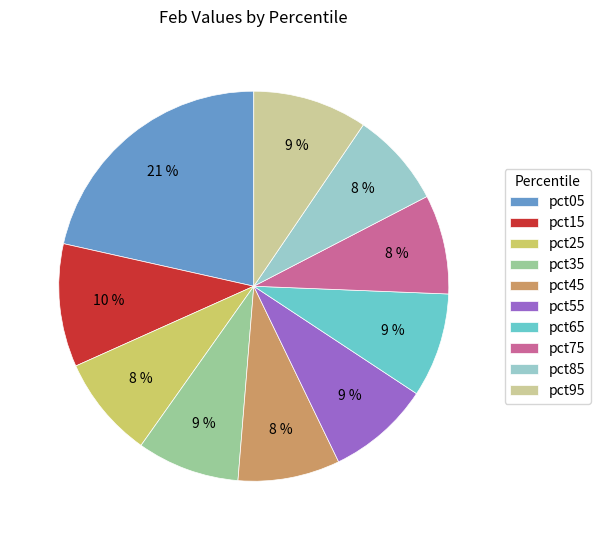

Does pct15 represent more than half of the total?

No